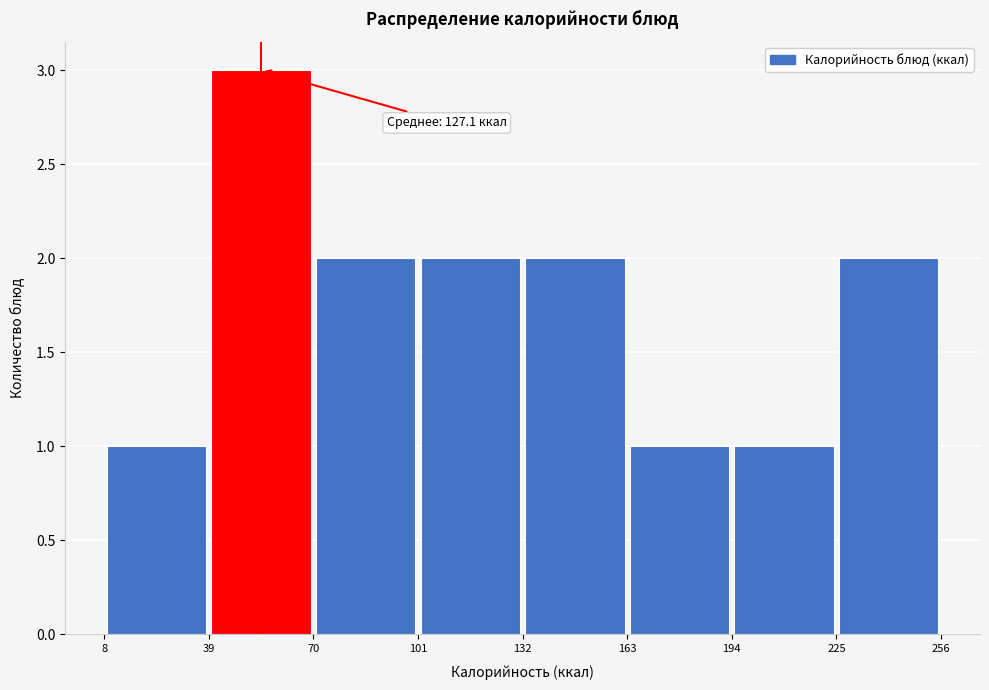

Over which range of the x-axis is the bar tallest?

39 to 70